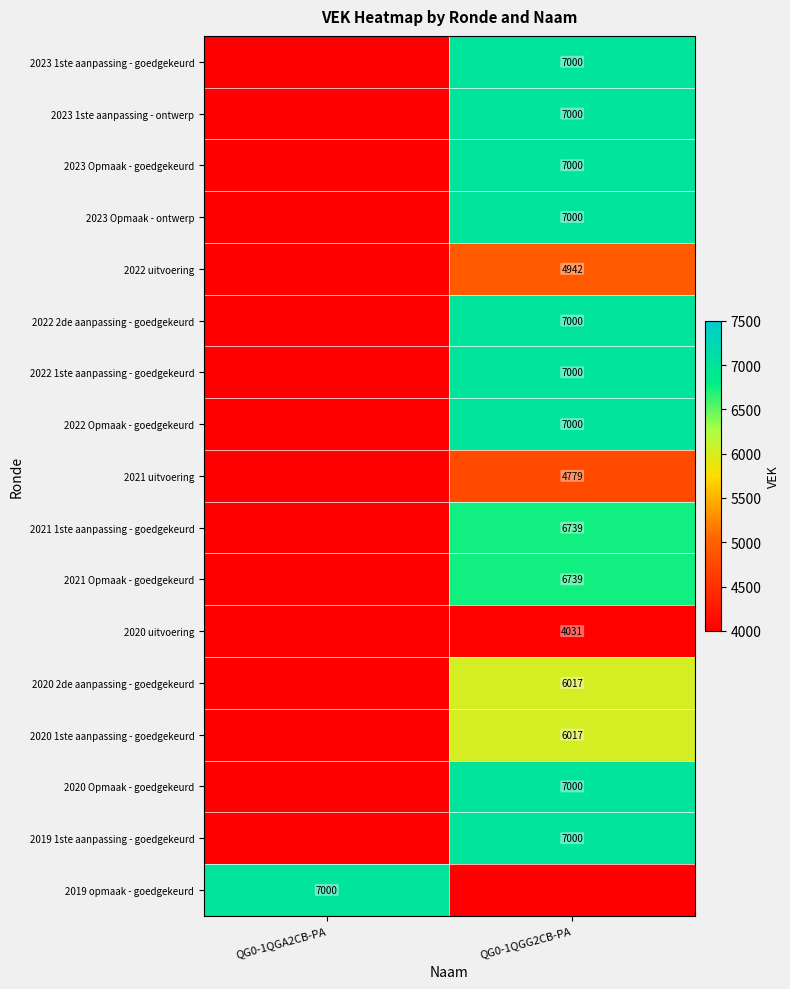

Between QG0-1QGG2CB-PA and QG0-1QGA2CB-PA, which is larger?

QG0-1QGG2CB-PA